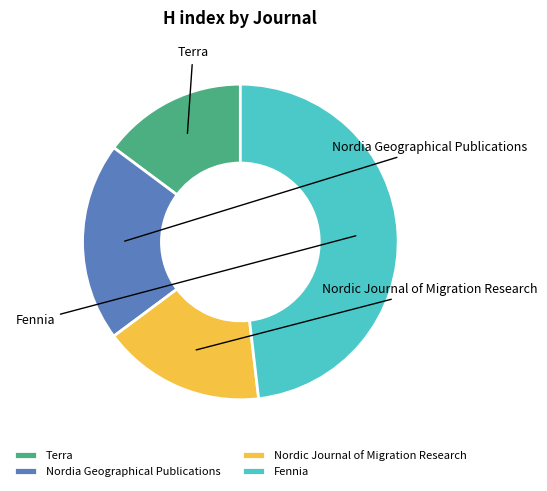

Does Fennia represent more than half of the total?

No